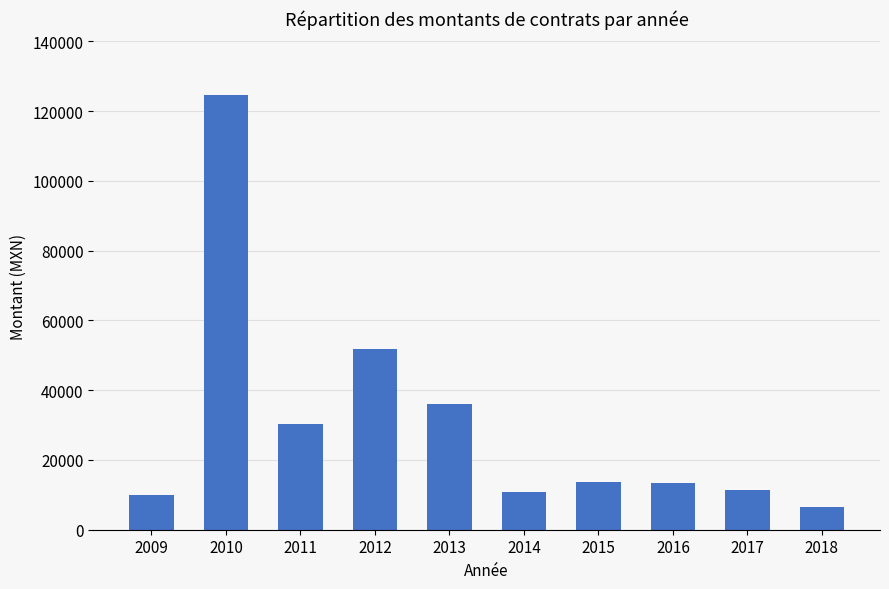

What is the difference between the maximum and minimum values?

118107.3